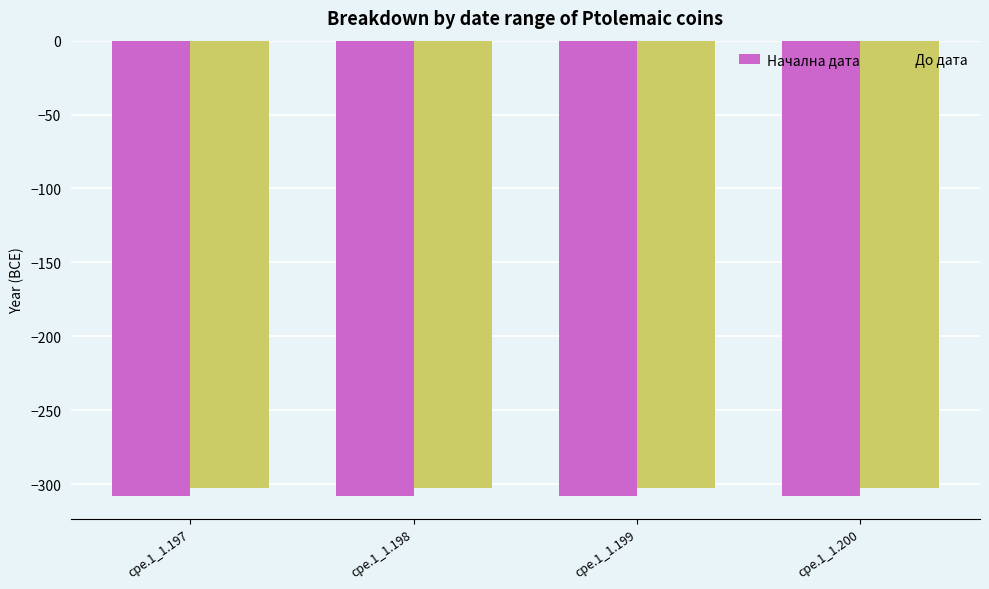

Does the chart contain any negative values?

Yes